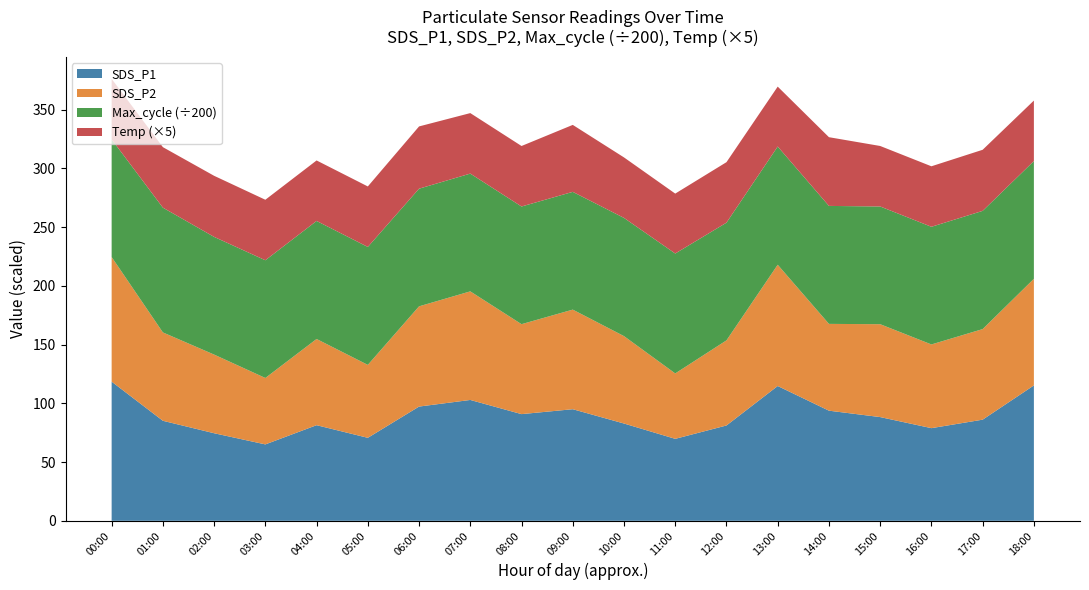

What is the total value across all series at 03:00?

273.3